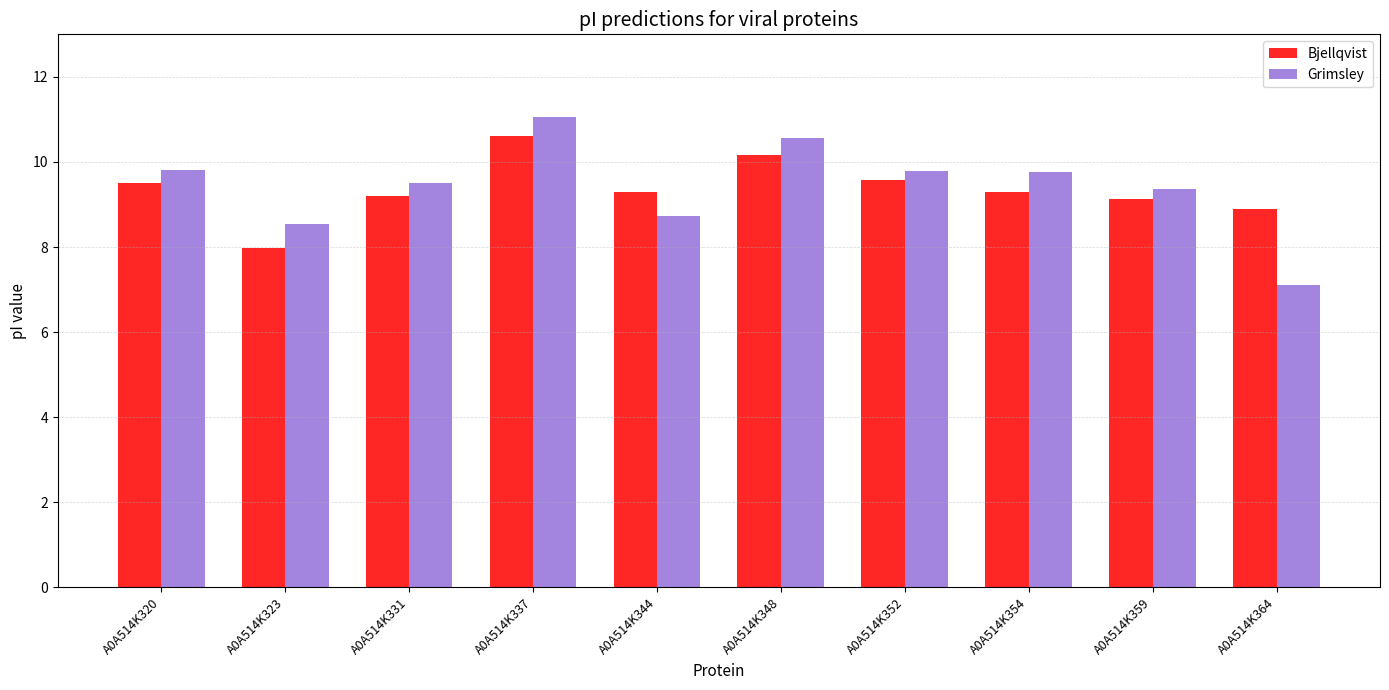

What is the difference between the second highest and minimum values in the Grimsley series?

3.5